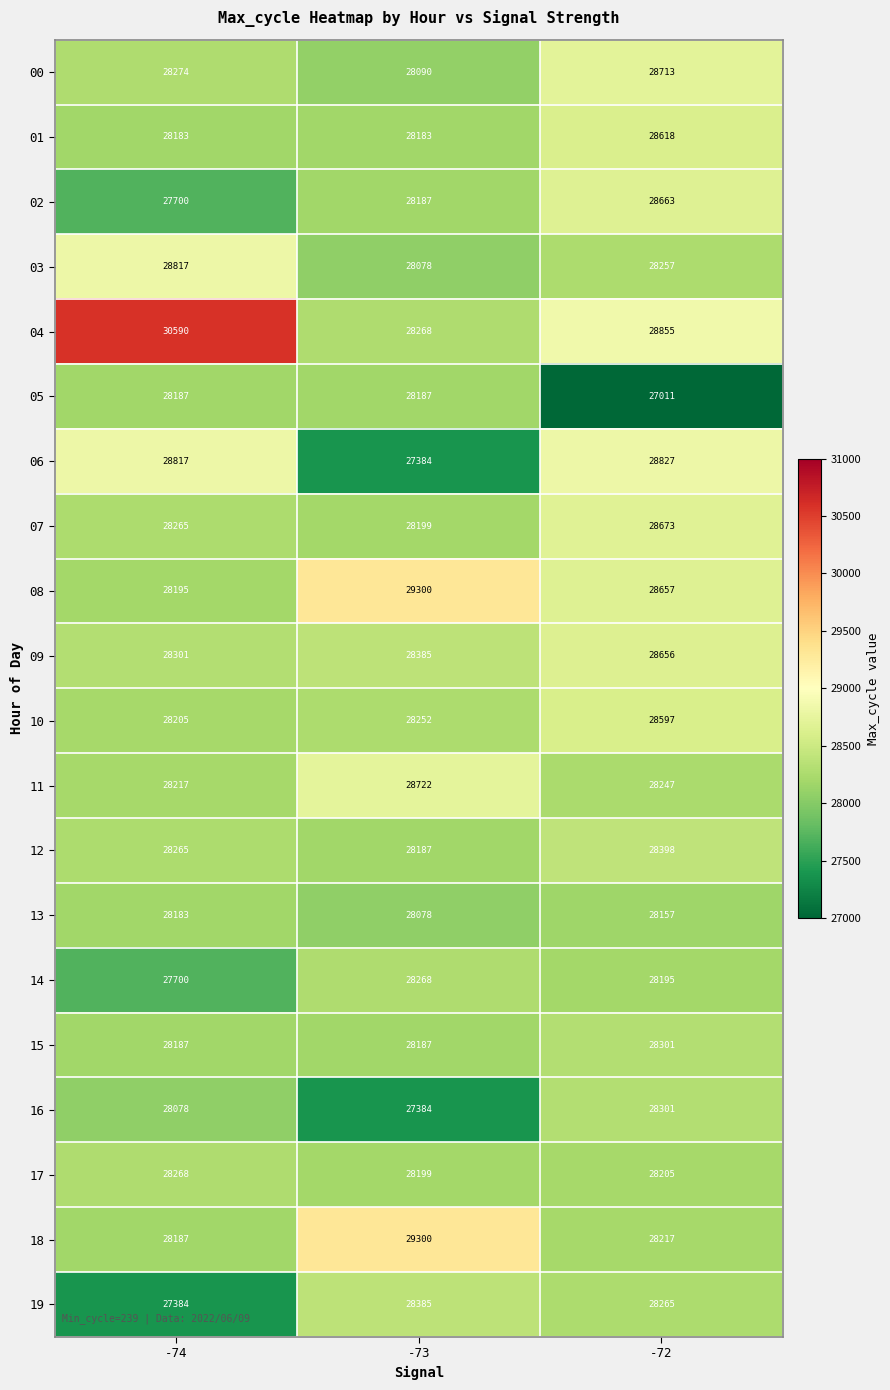

Rank the categories by 08 value from highest to lowest.

-73, -72, -74